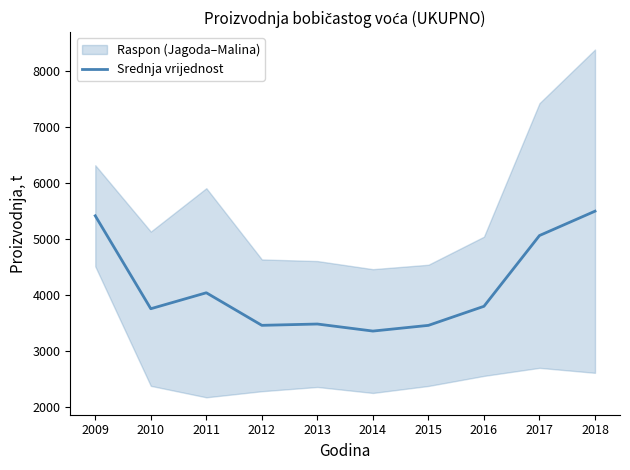

What is the difference between the maximum and minimum values?

2144.0